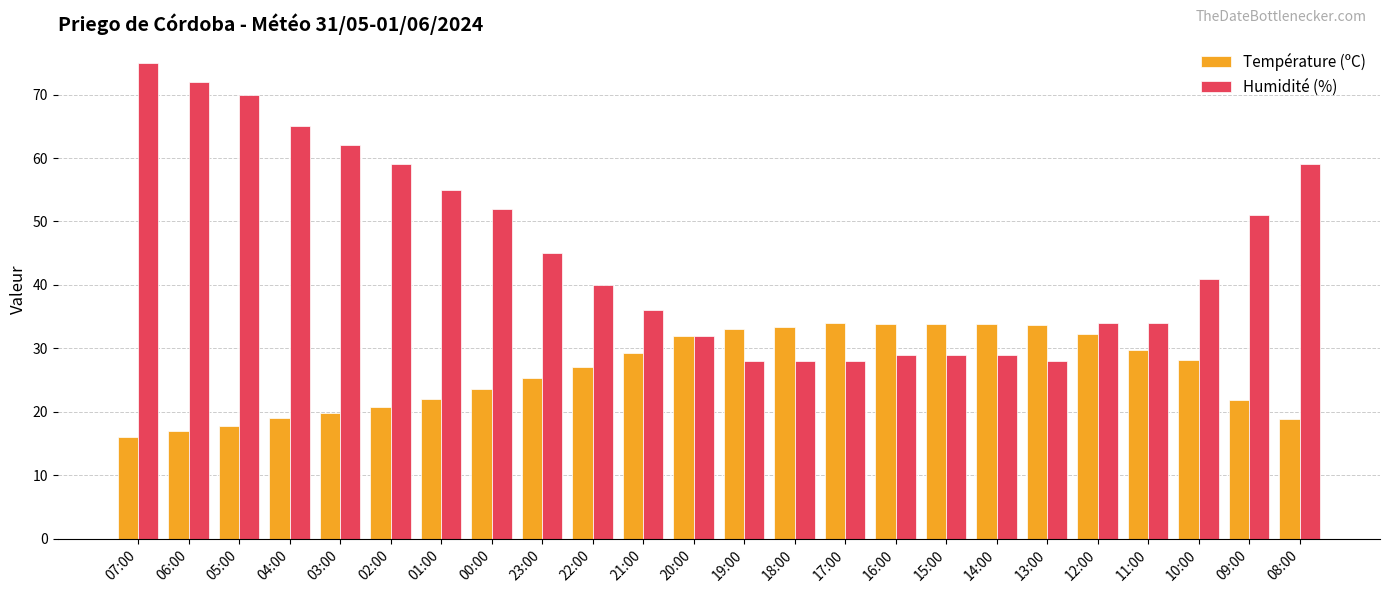

Which label corresponds to the largest value in the chart?

07:00